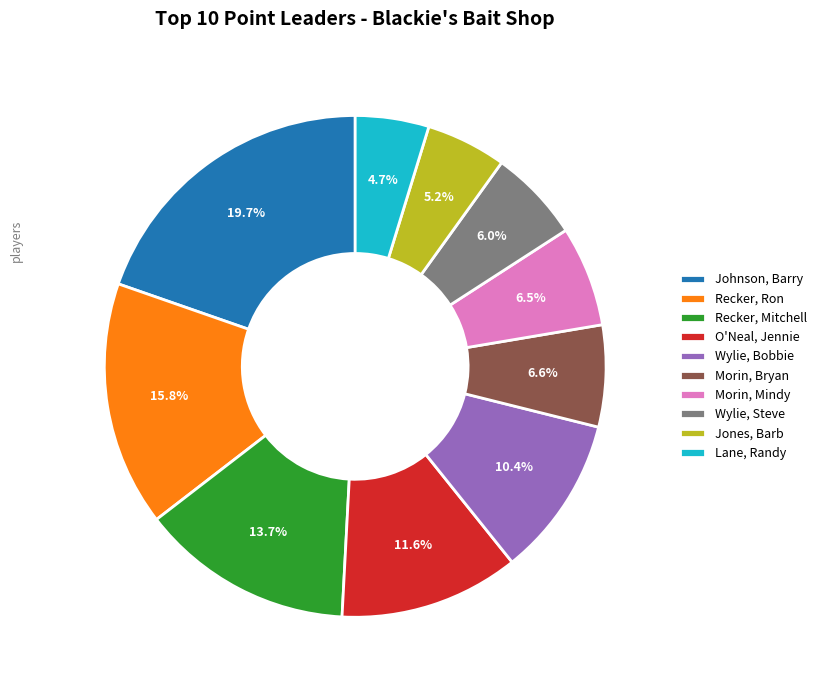

Which category has the biggest portion of the pie?

Johnson, Barry